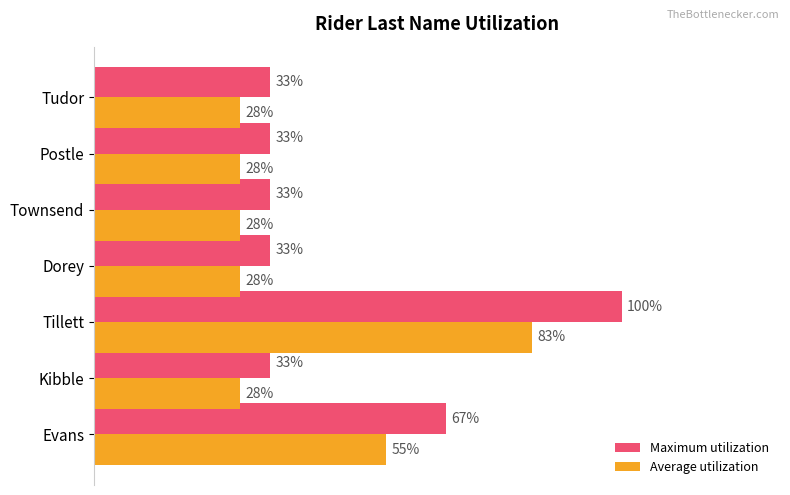

What is the smallest value displayed?

27.7